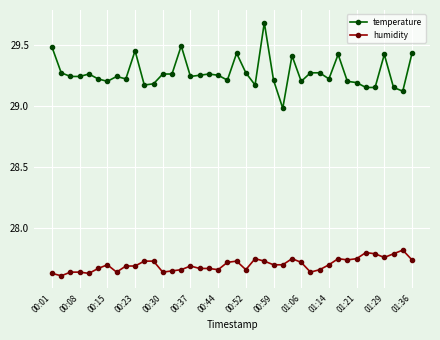

What is the greatest value displayed?

29.7